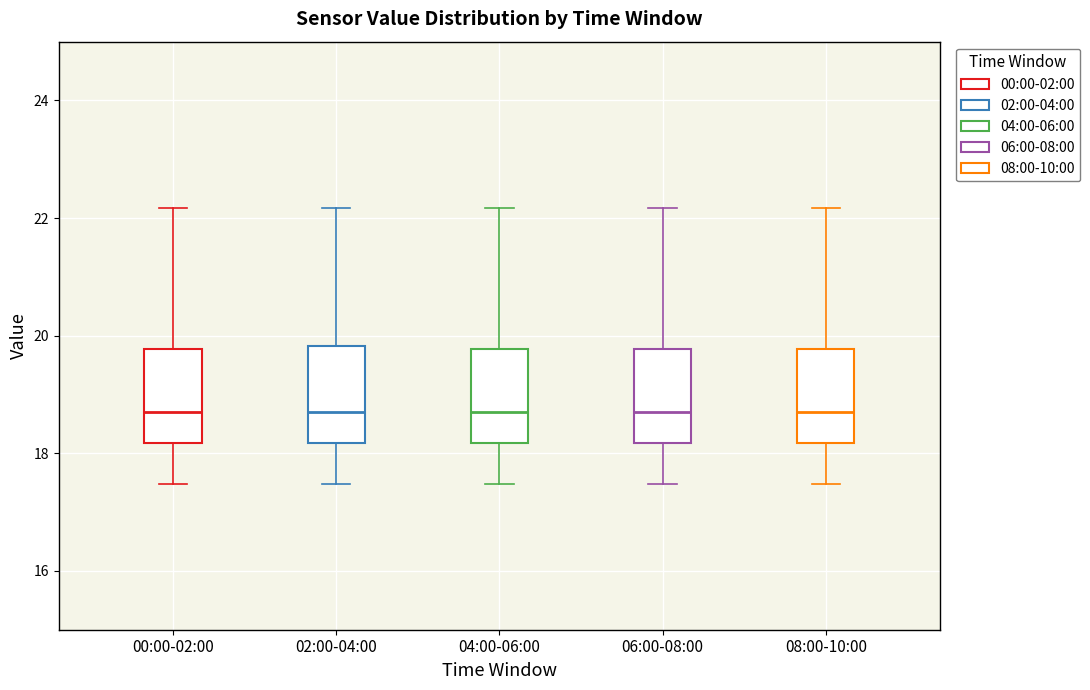

Where is the lower edge of the box for 04:00-06:00 on the y-axis? The values are not printed on the chart, so give them approximately, as read against the axis.

18.2